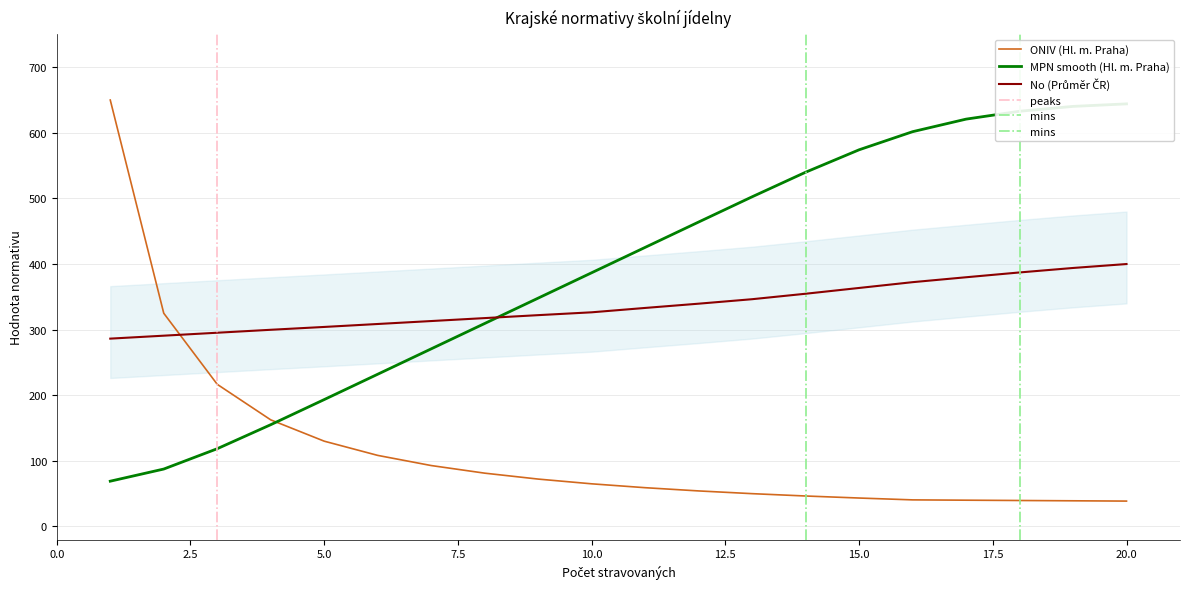

Reading right to left, extract all data points from this chart.

ONIV (Hl. m. Praha): 20=38.7	19=39.1	18=39.6	17=40.0	16=40.5	15=43.3	14=46.4	13=50.0	12=54.2	11=59.1	10=65.0	9=72.2	8=81.2	7=92.9	6=108.3	5=130.0	4=162.5	3=216.7	2=325.0	1=650.0
MPN (Hl. m. Praha): 20=644.1	19=640.3	18=632.9	17=620.9	16=601.7	15=574.1	14=539.9	13=502.5	12=464.0	11=425.4	10=386.7	9=348.0	8=309.4	7=270.7	6=232.0	5=193.4	4=155.1	3=118.5	2=87.5	1=69.0
No (Průměr ČR): 20=400.0	19=394.0	18=387.2	17=379.9	16=372.4	15=363.5	14=354.7	13=346.4	12=339.6	11=333.1	10=326.4	9=322.1	8=317.6	7=313.1	6=308.6	5=304.1	4=299.8	3=295.3	2=290.8	1=286.3